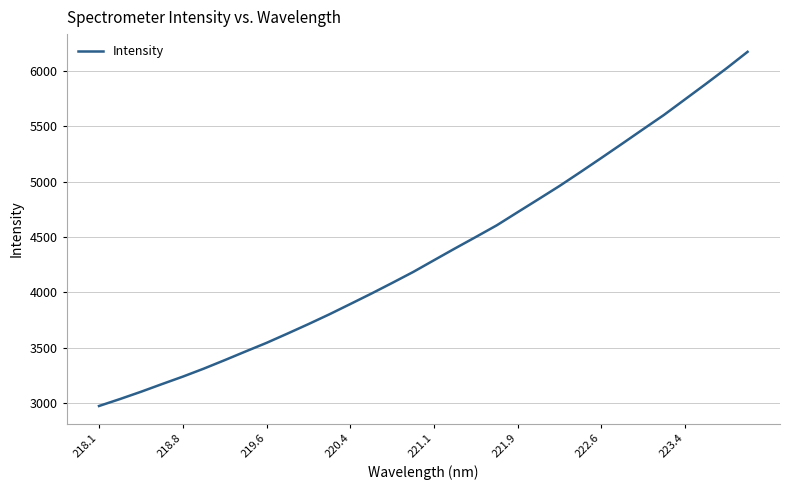

What is the maximum value shown in the chart?

6173.1